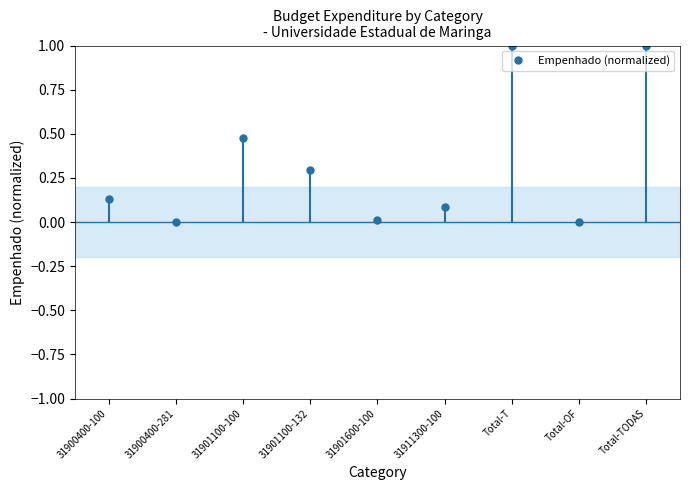

What position from the left is 31900400-100?

1